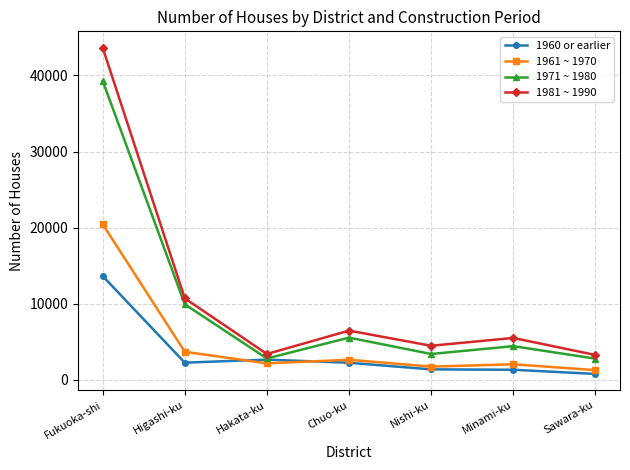

Which series has the largest range (max minus min)?

1981 ~ 1990